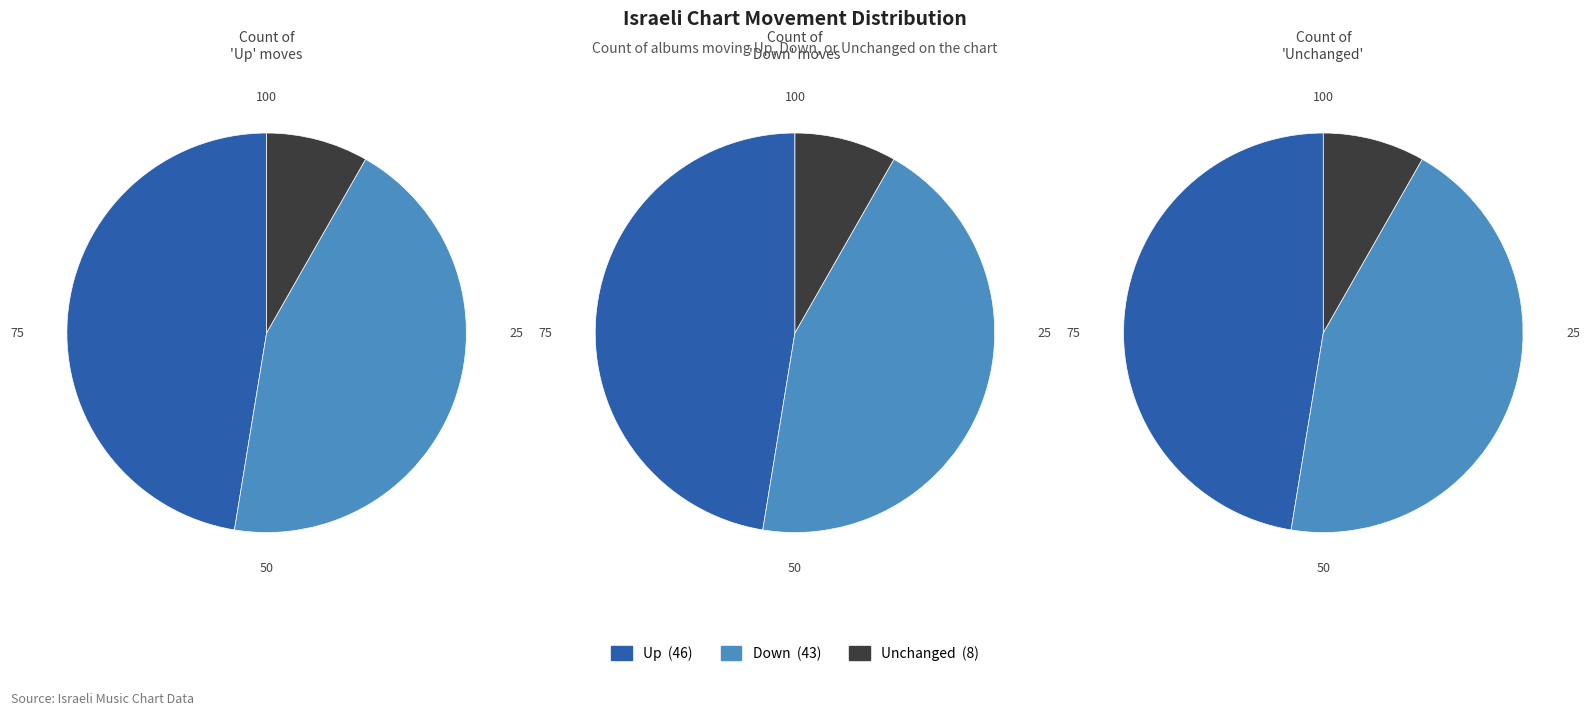

To the nearest percent, what is the difference between the largest and smallest slice percentages?

39%